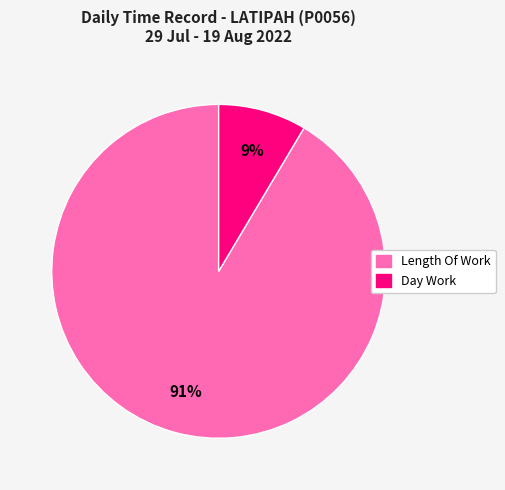

To the nearest percent, what is the average slice percentage?

50%